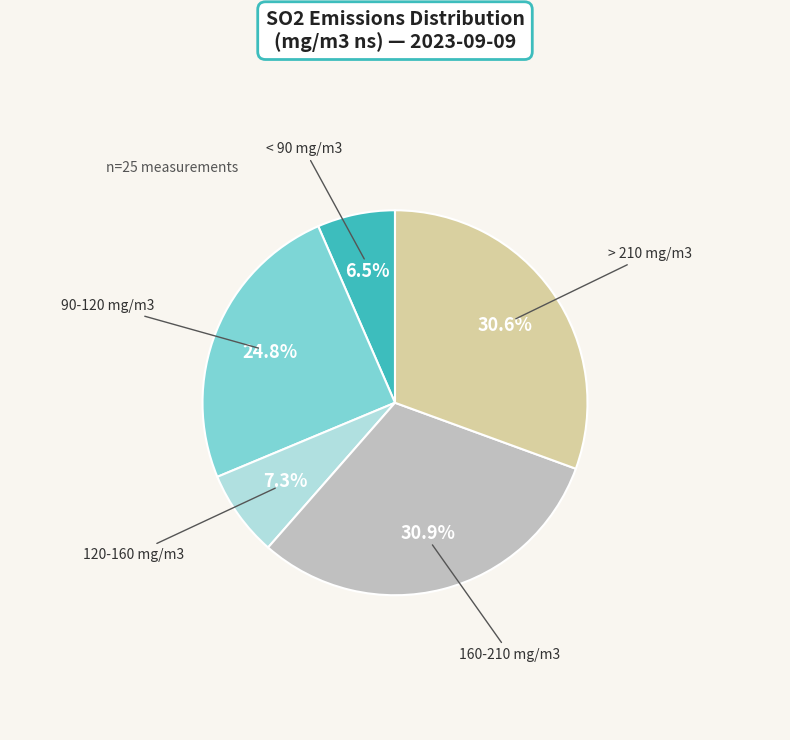

How many segments does this pie chart have?

5